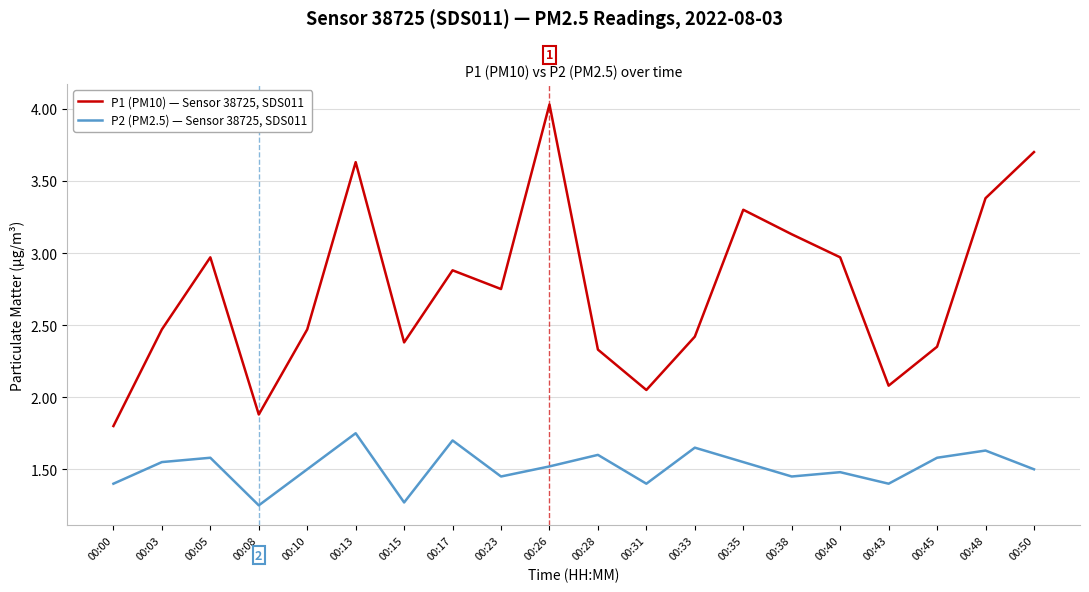

True or false: P2 (PM2.5) — Sensor 38725, SDS011 has a value of 1.5 at 00:26.

True